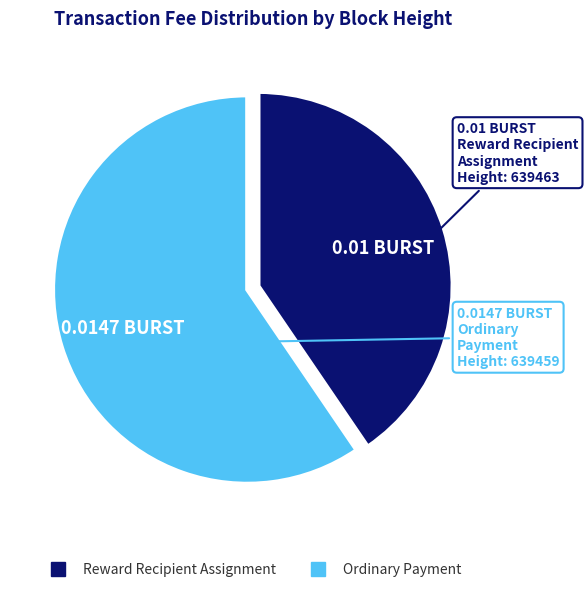

Is there any slice that represents more than half of the pie?

Yes